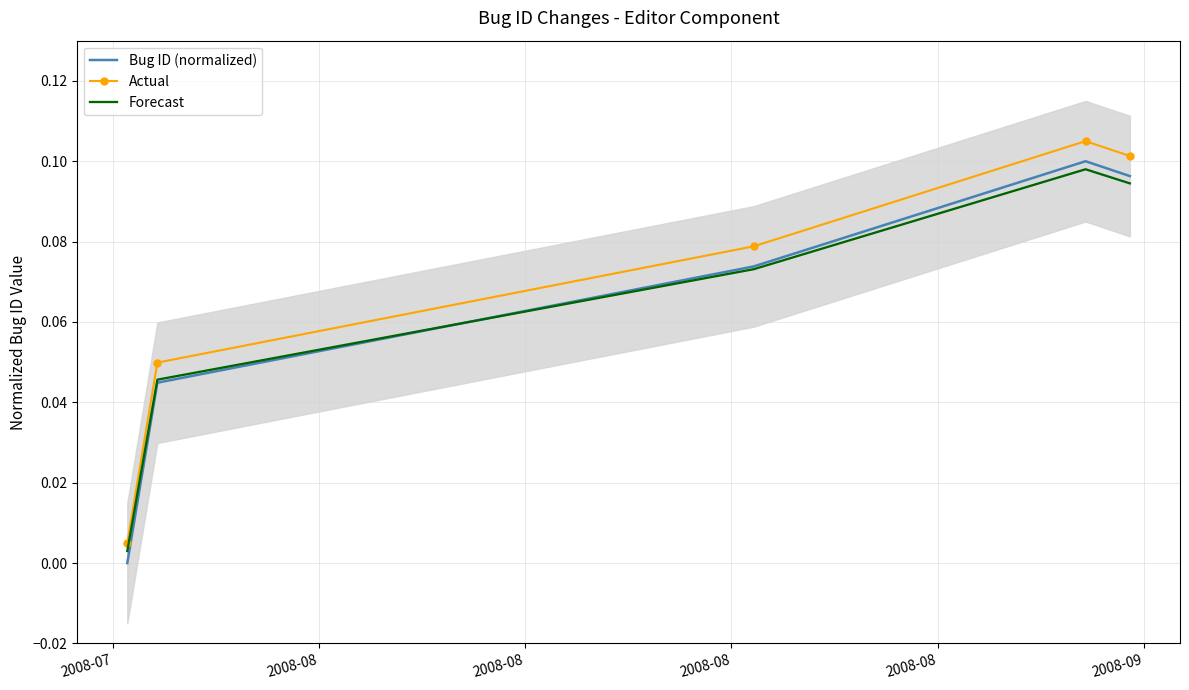

Reading left to right, transcribe all the data shown in this chart.

Bug ID (normalized): 0.0	0.0	0.1	0.1	0.1
Actual: 0.0	0.0	0.1	0.1	0.1
Forecast: 0.0	0.0	0.1	0.1	0.1